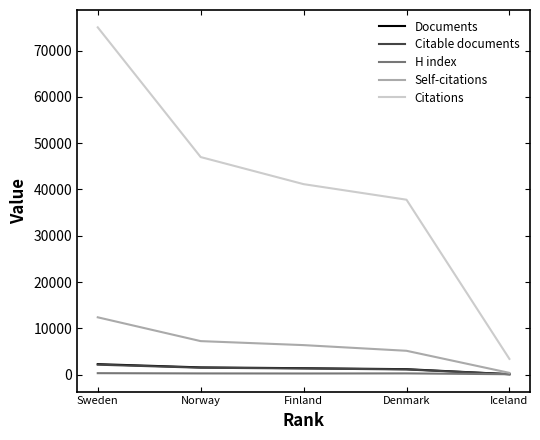

Which series has the widest spread of values?

Citations